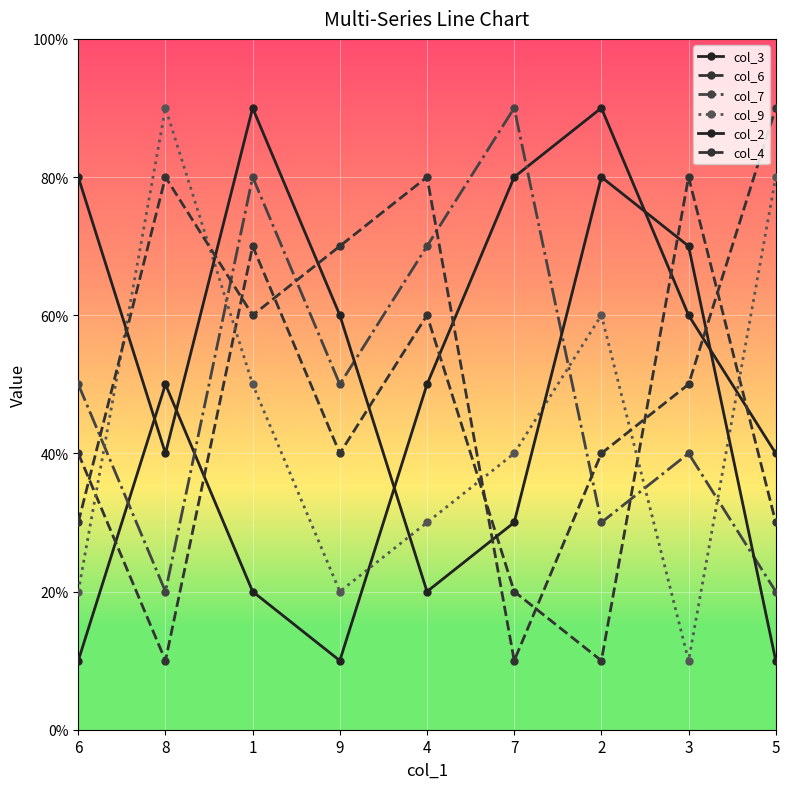

Reading left to right, transcribe all the data shown in this chart.

col_3: 6=1	8=5	1=2	9=1	4=5	7=8	2=9	3=6	5=4
col_6: 6=4	8=1	1=7	9=4	4=6	7=2	2=1	3=8	5=3
col_7: 6=5	8=2	1=8	9=5	4=7	7=9	2=3	3=4	5=2
col_9: 6=2	8=9	1=5	9=2	4=3	7=4	2=6	3=1	5=8
col_2: 6=8	8=4	1=9	9=6	4=2	7=3	2=8	3=7	5=1
col_4: 6=3	8=8	1=6	9=7	4=8	7=1	2=4	3=5	5=9